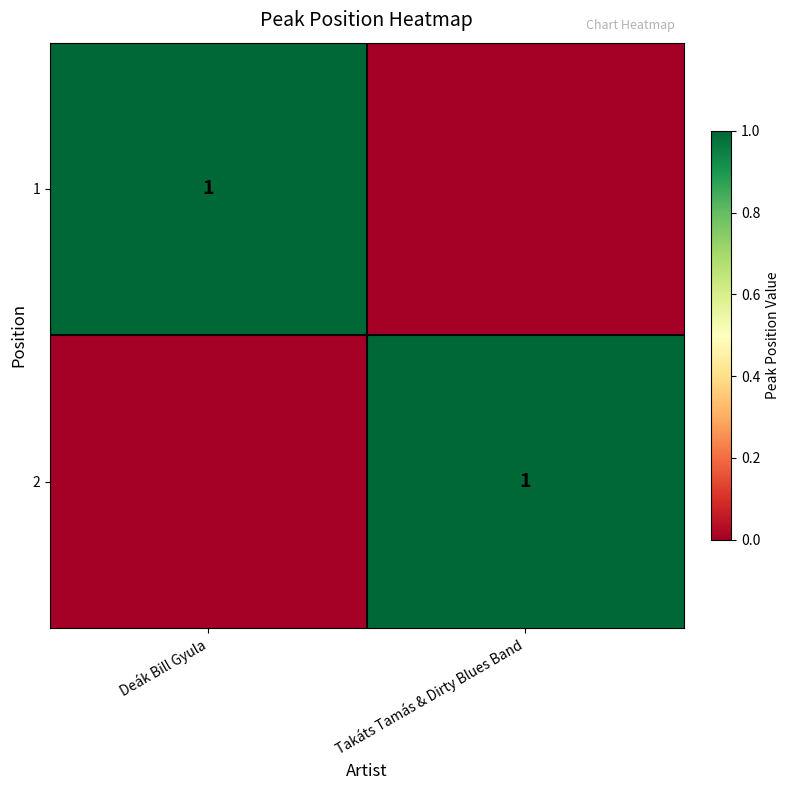

Is it true that 1 equals 0 at Deák Bill Gyula?

False